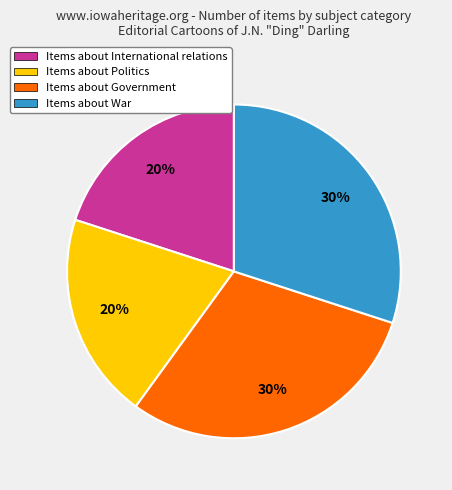

Combined, do Items about International relations and Items about Politics account for over 50%?

No